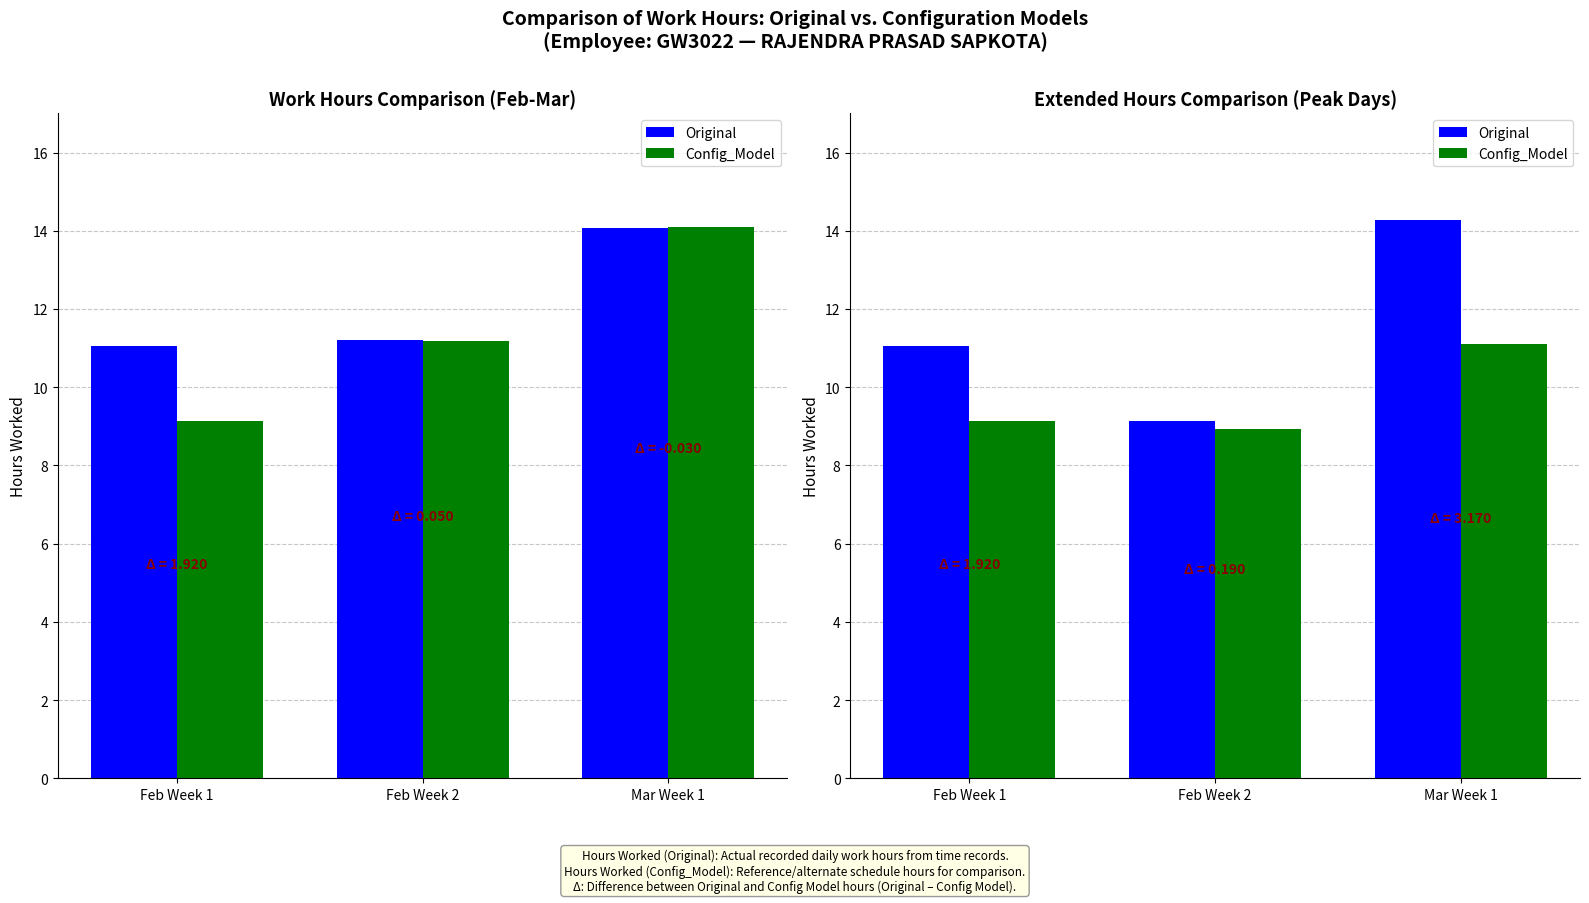

What is the label of the 3rd bar from the right?

Feb Week 1